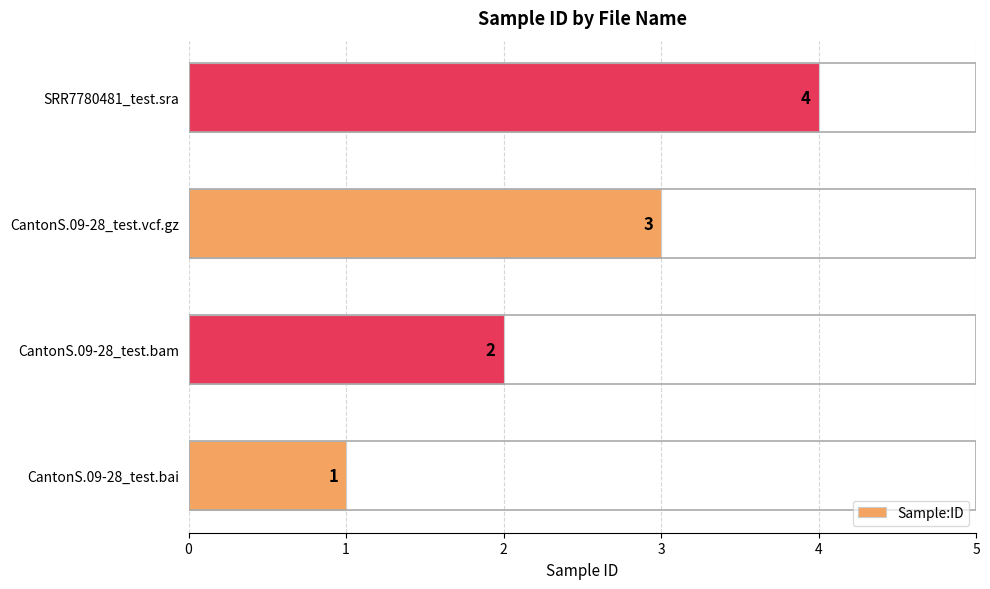

Which label corresponds to the largest value in the chart?

SRR7780481_test.sra